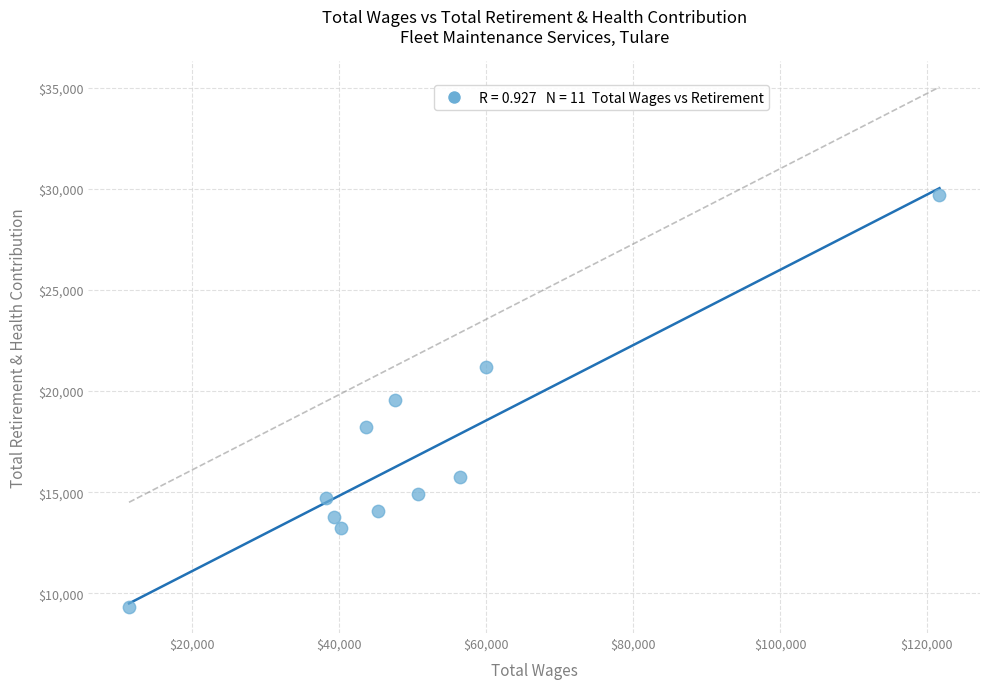

What is the average X value?

50394